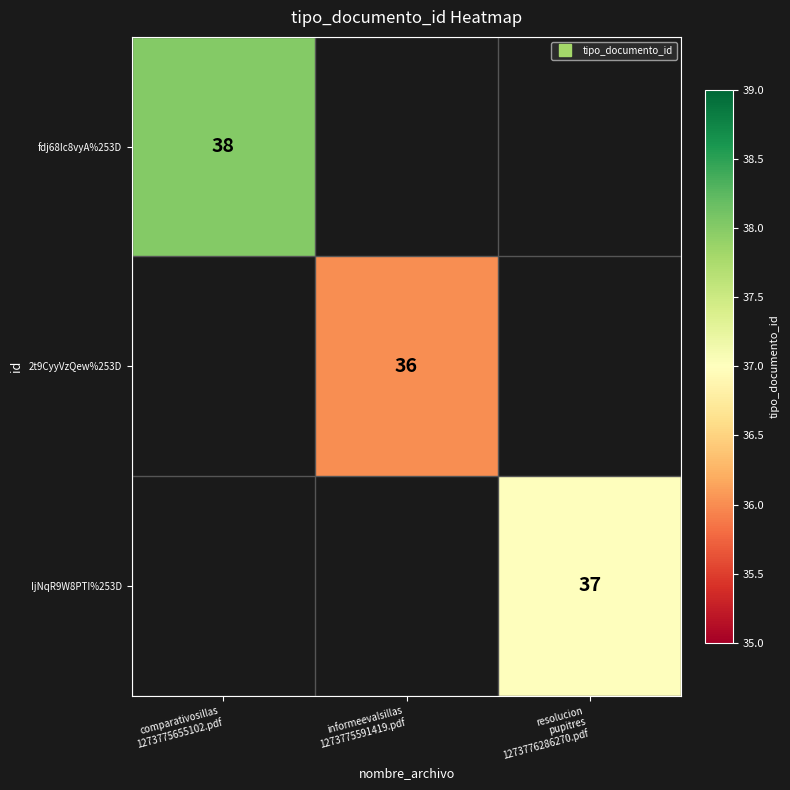

Which category has the lowest value across all series?

informeevalsillas
1273775591419.pdf